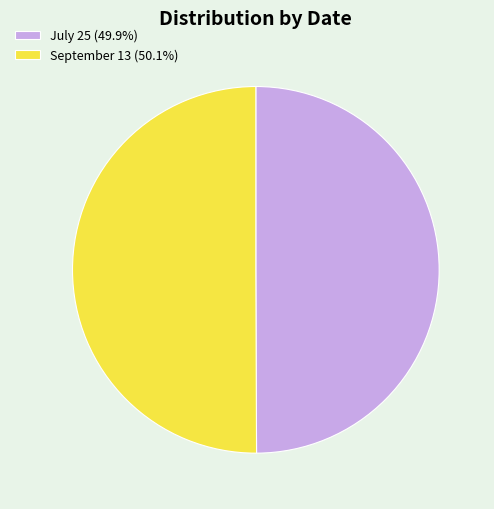

What is the ratio of the value at September 13 (50.1%) to the value at July 25 (49.9%)?

1.0